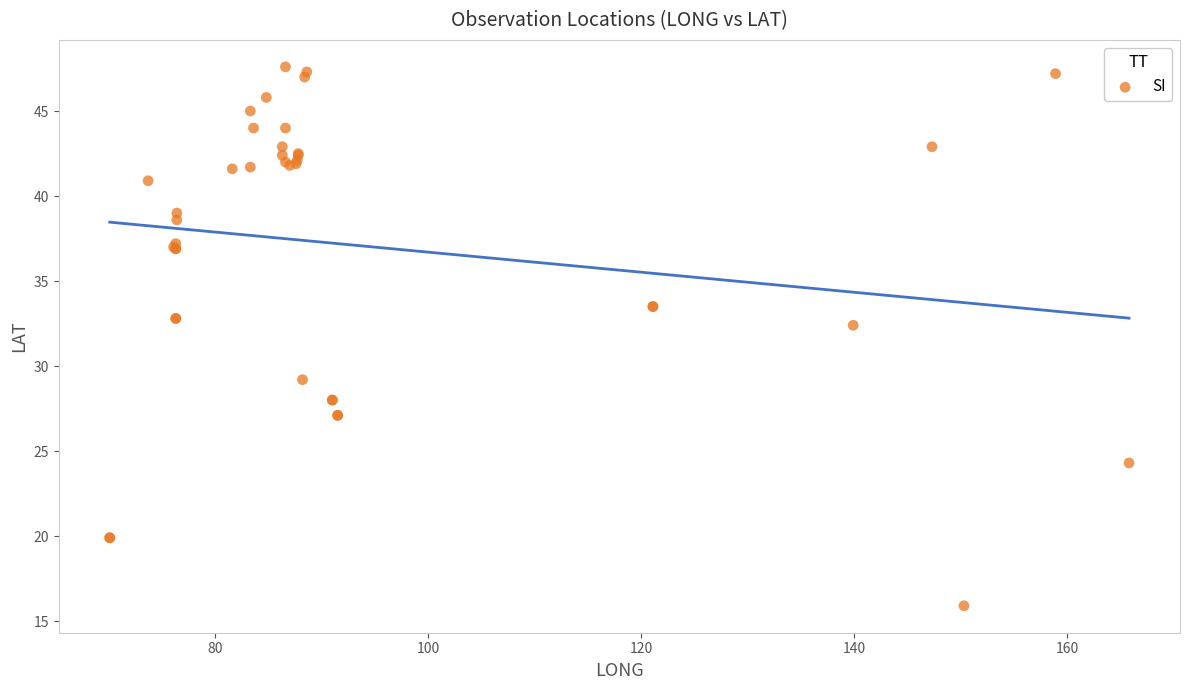

What Y value in the scatter plot is closest to 31?

32.4